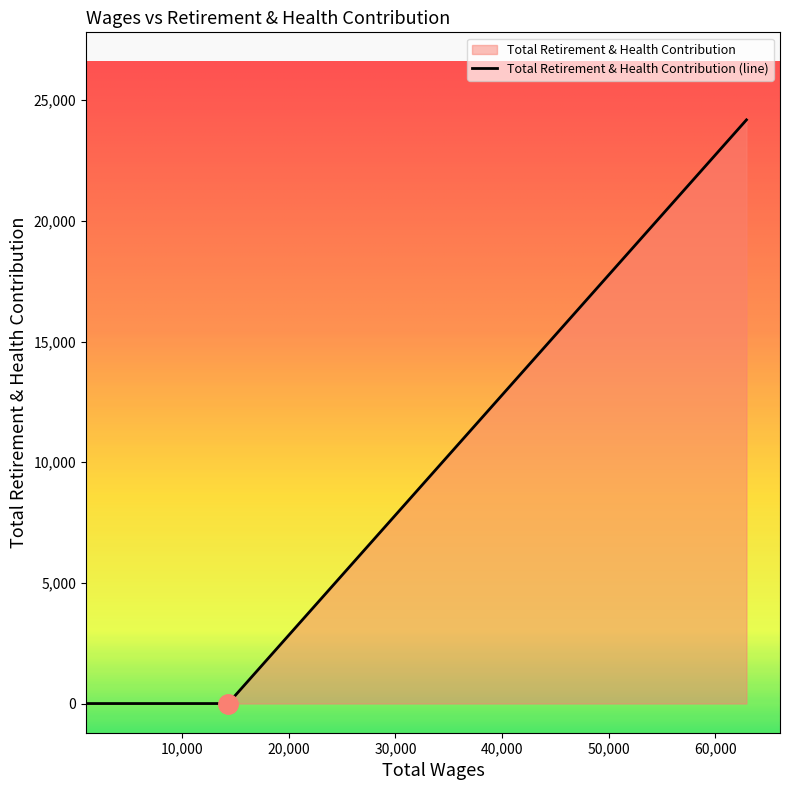

What value does the data have at 62907.0, to the nearest 10?

24180